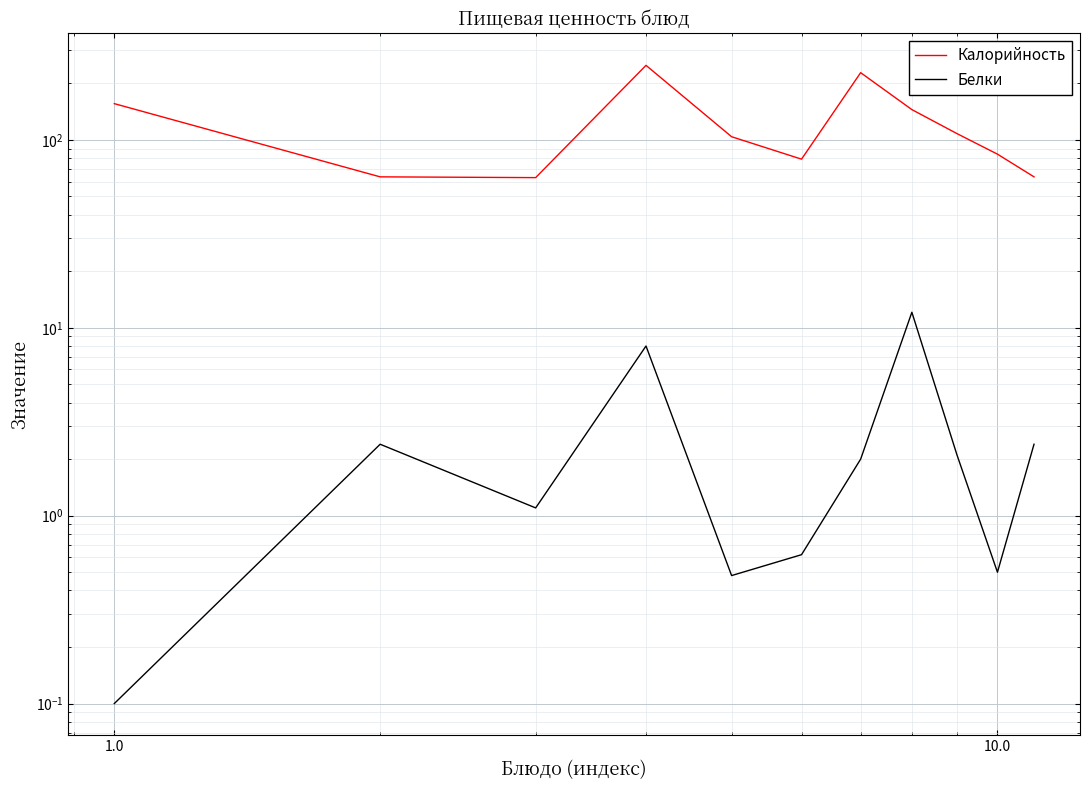

Count the number of data series in this chart.

2